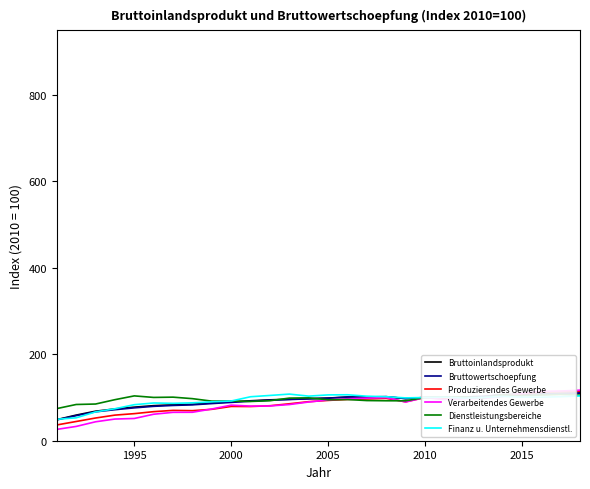

The Bruttoinlandsprodukt series shows 118.1 at 1995. True or false?

False